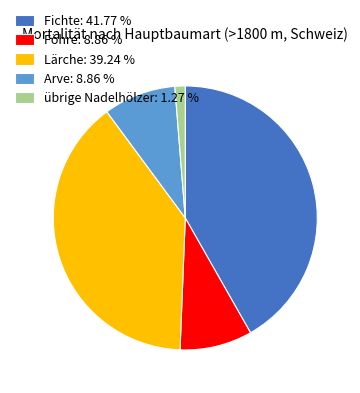

Which slice is the largest?

Fichte: 41.77 %